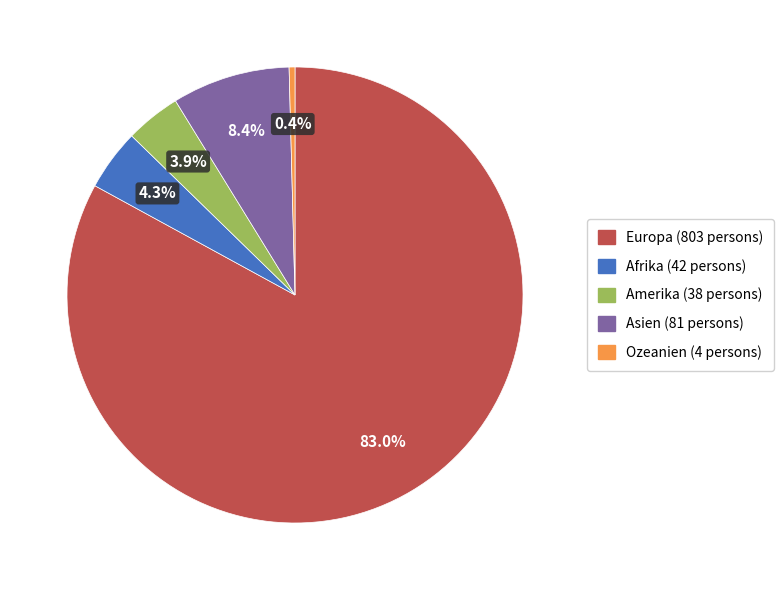

Is Europa the majority of the pie?

Yes